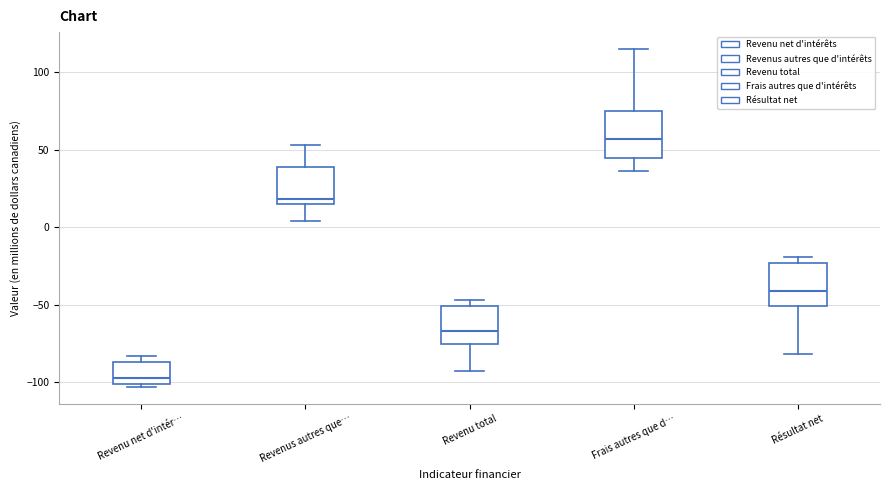

Reading left to right, transcribe this box plot: for each box, give where its median line is, the range the box spans, and where its two whiskers end, as read against the y-axis. The values are not printed on the chart, so give them approximately, as read against the axis.

Revenu net d'intér…: median -95, box -100 to -85, whiskers -105 to -85 (just above the box's upper edge)
Revenus autres que…: median 20, box 15 to 40, whiskers 5 to 55
Revenu total: median -65, box -75 to -50, whiskers -95 to -45
Frais autres que d…: median 55, box 45 to 75, whiskers 35 to 115
Résultat net: median -40, box -50 to -25, whiskers -80 to -20